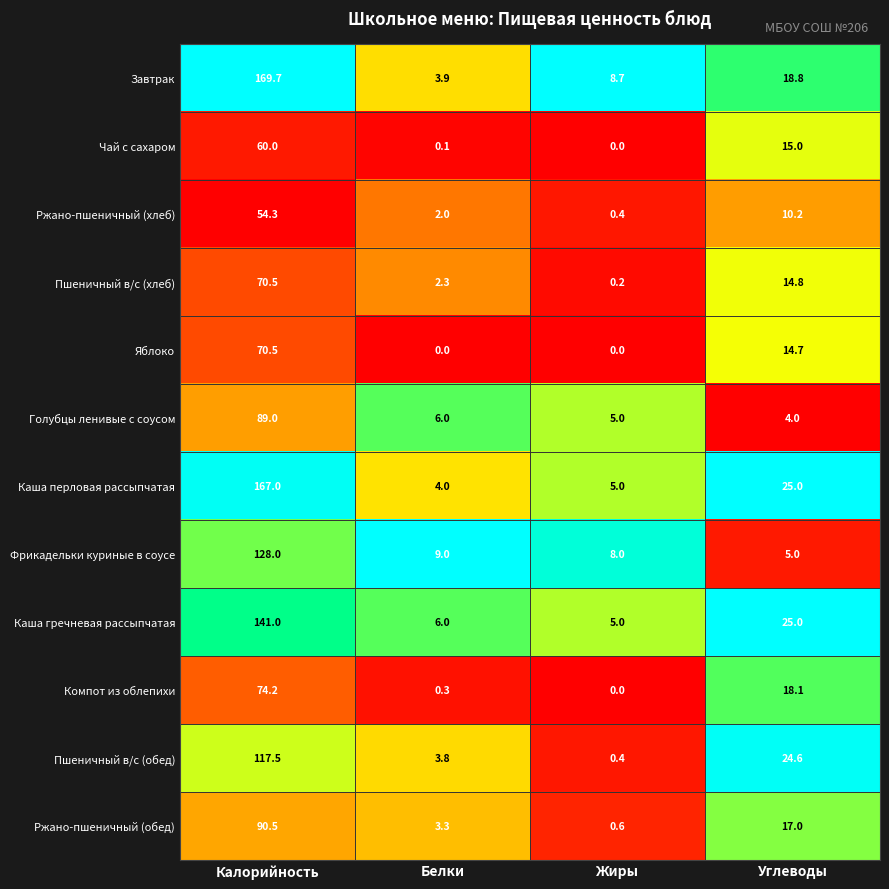

What is the sum of the Завтрак values at Углеводы and Калорийность?

188.5